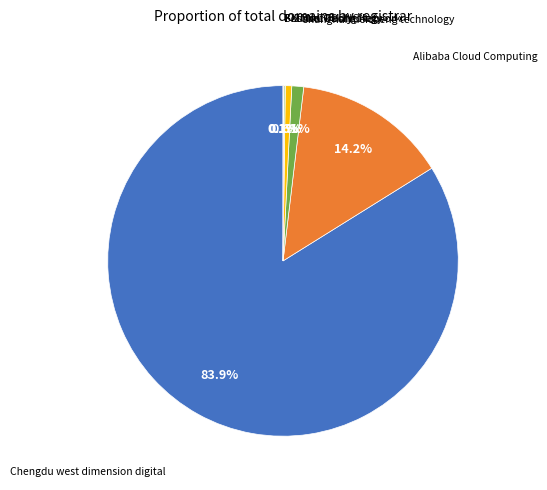

Does any single category account for the majority?

Yes